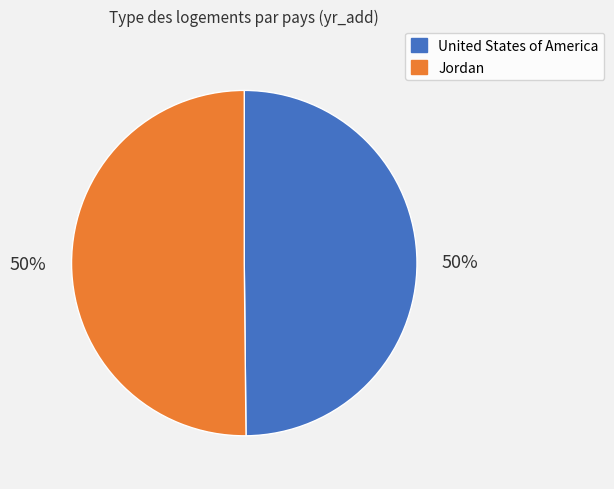

Count the number of slices in the pie.

2